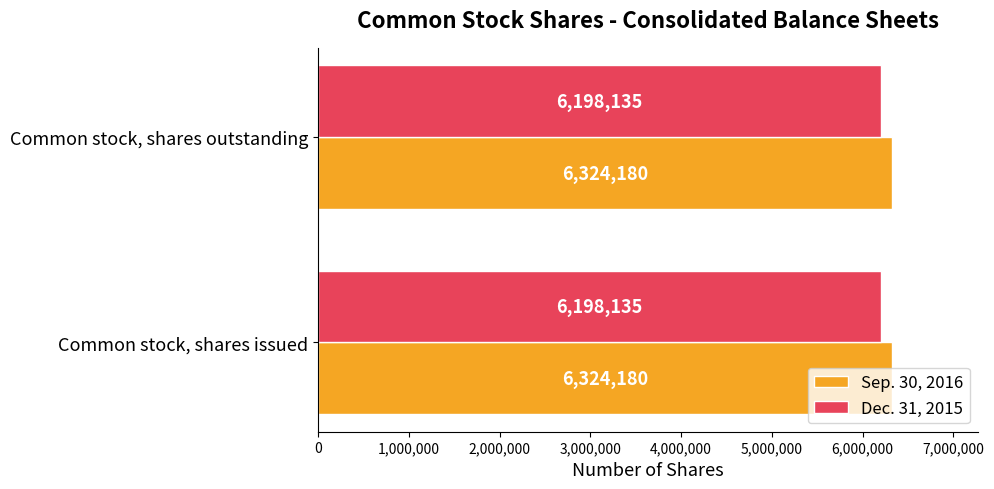

What is the sum of the Dec. 31, 2015 values at Common stock, shares outstanding and Common stock, shares issued?

12396270